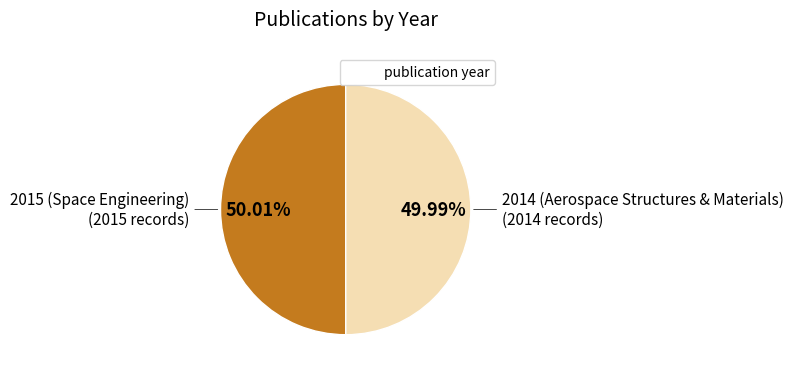

Does any single category account for the majority?

Yes